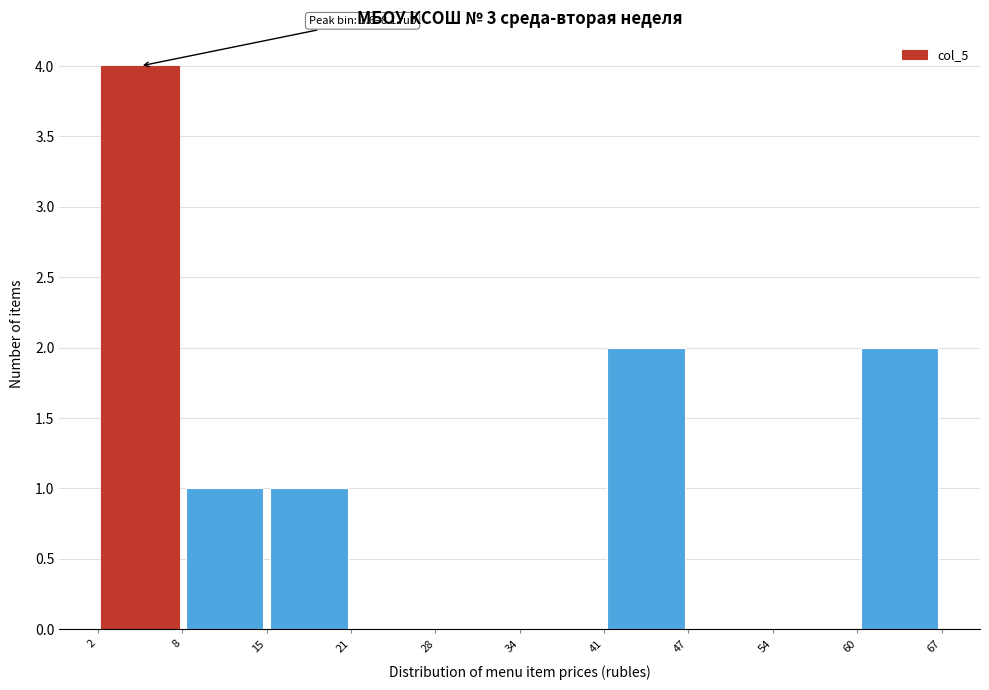

Which range on the x-axis has the tallest bar?

2 to 8